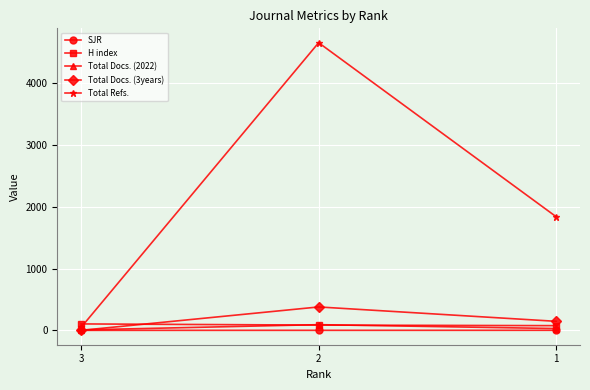

At which category is the sum across all series the highest?

2